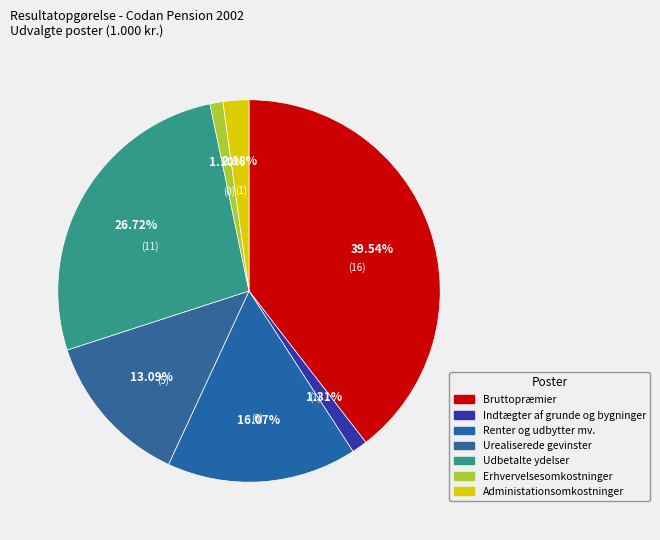

How many segments does this pie chart have?

7